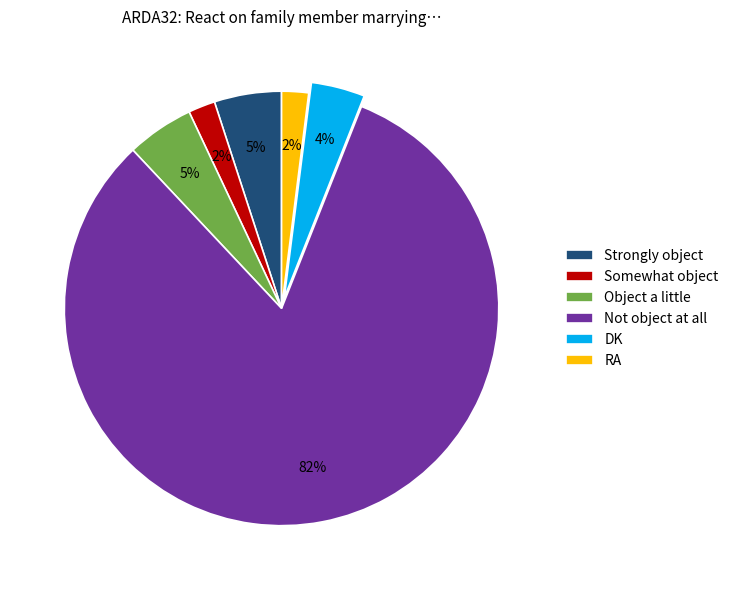

To the nearest percent, what portion does Somewhat object represent?

2%